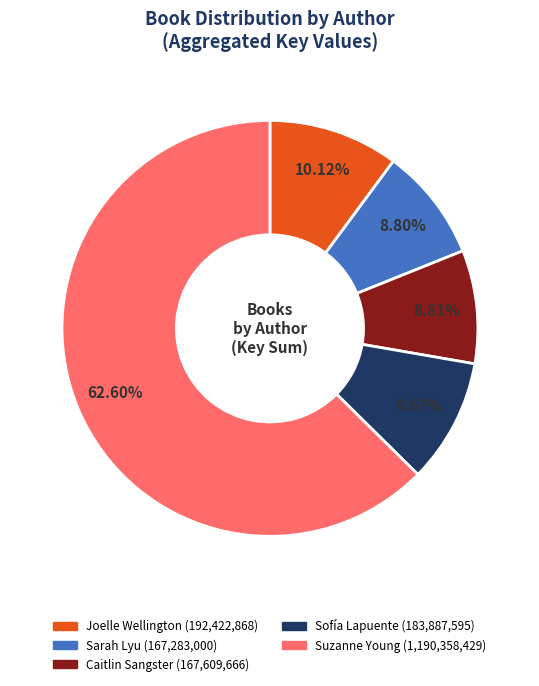

Is there any slice that represents more than half of the pie?

Yes